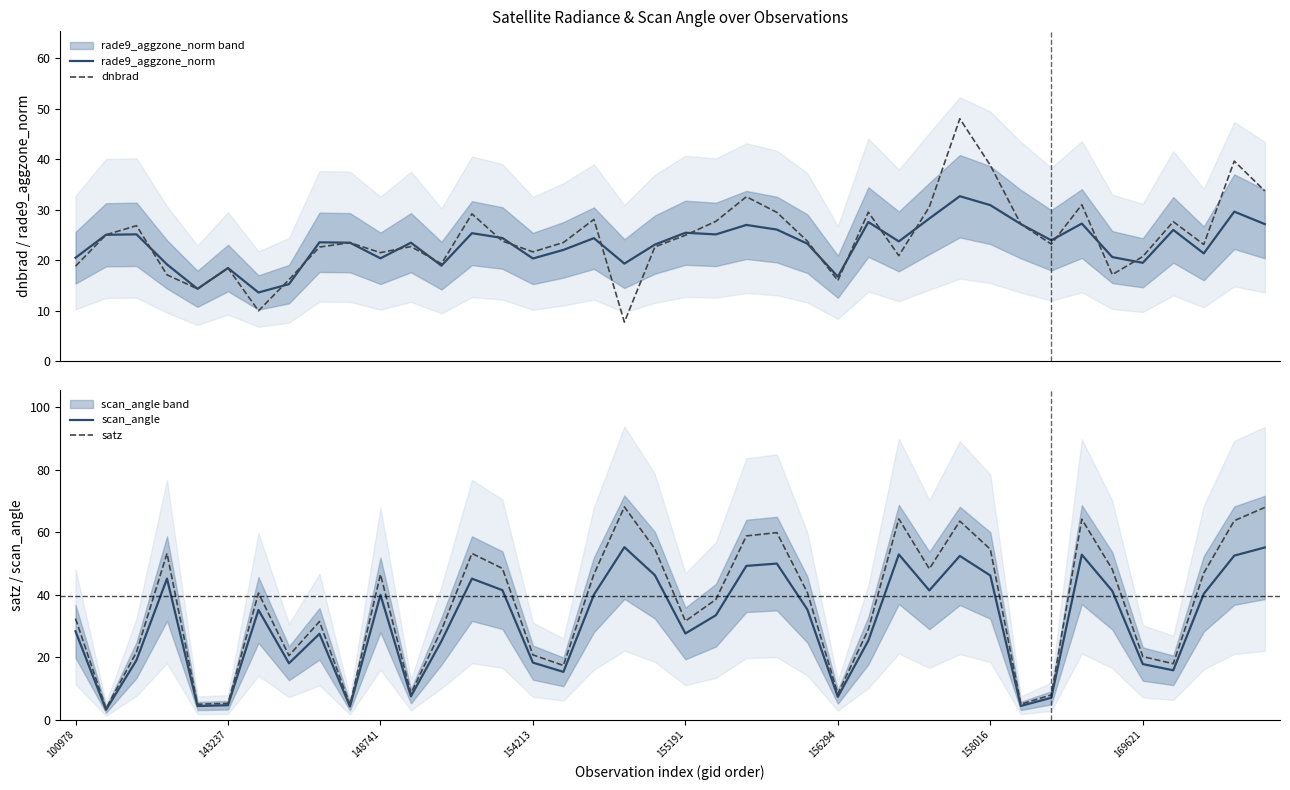

Is it true that rade9_aggzone_norm equals 53.1 at 29?

False